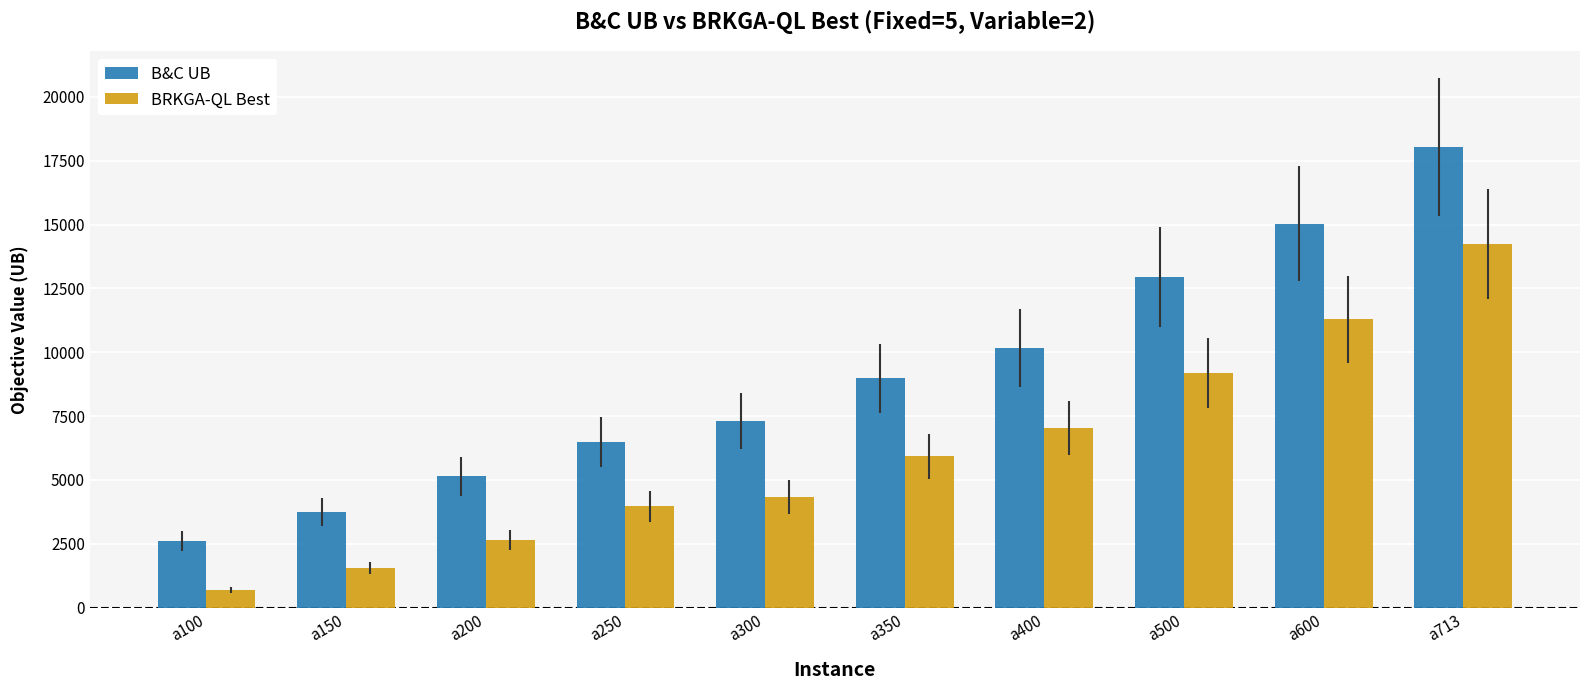

Reading right to left, what are all the values shown in this chart?

B&C UB: a713=18047.6	a600=15040.7	a500=12945.2	a400=10157.3	a350=8986.8	a300=7323.1	a250=6496.4	a200=5142.7	a150=3746.9	a100=2610.8
BRKGA-QL Best: a713=14241.9	a600=11284.4	a500=9175.5	a400=7024.9	a350=5920.1	a300=4338.2	a250=3966.8	a200=2653.0	a150=1539.3	a100=689.5